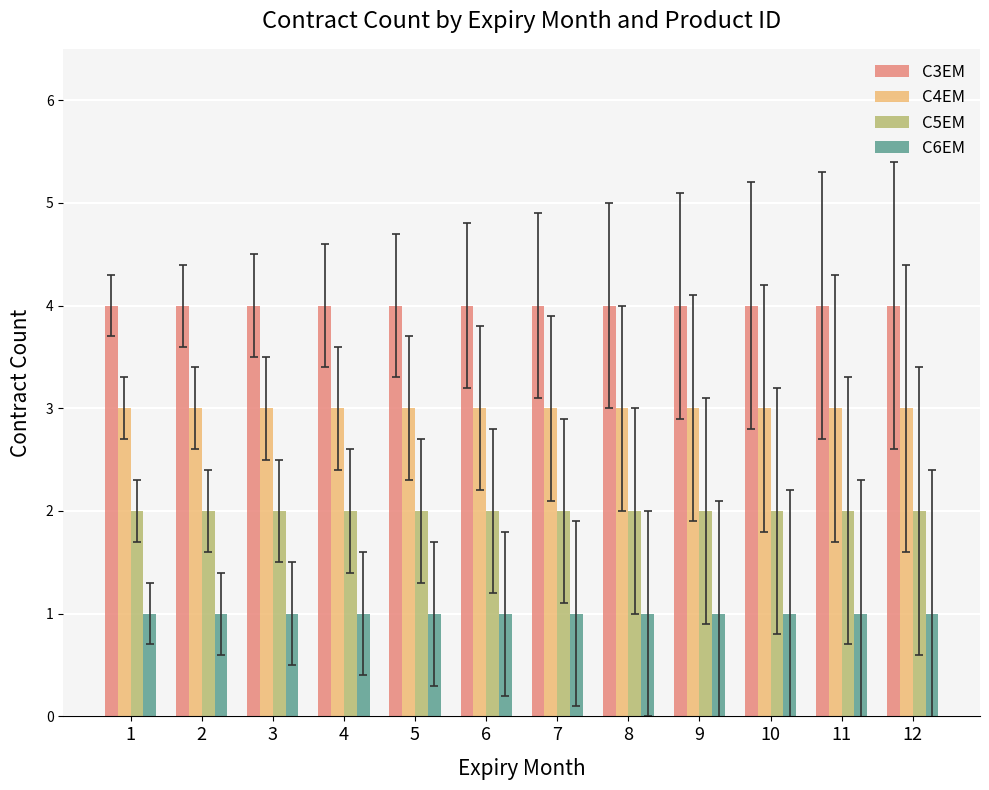

What is the maximum value shown in the chart?

4